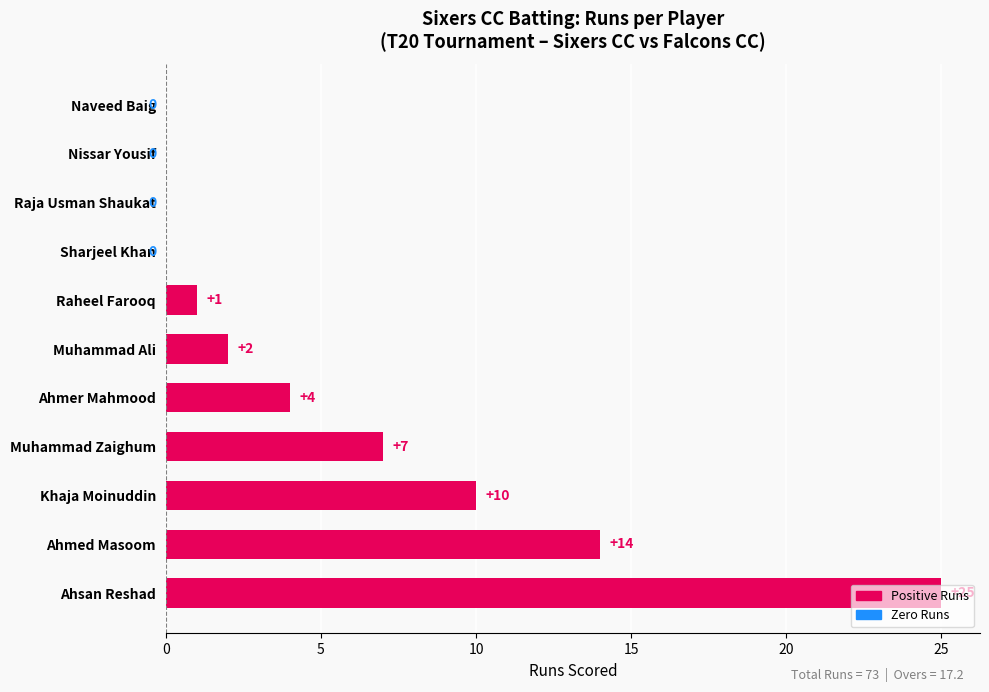

The value at Khaja Moinuddin is 10. True or false?

True